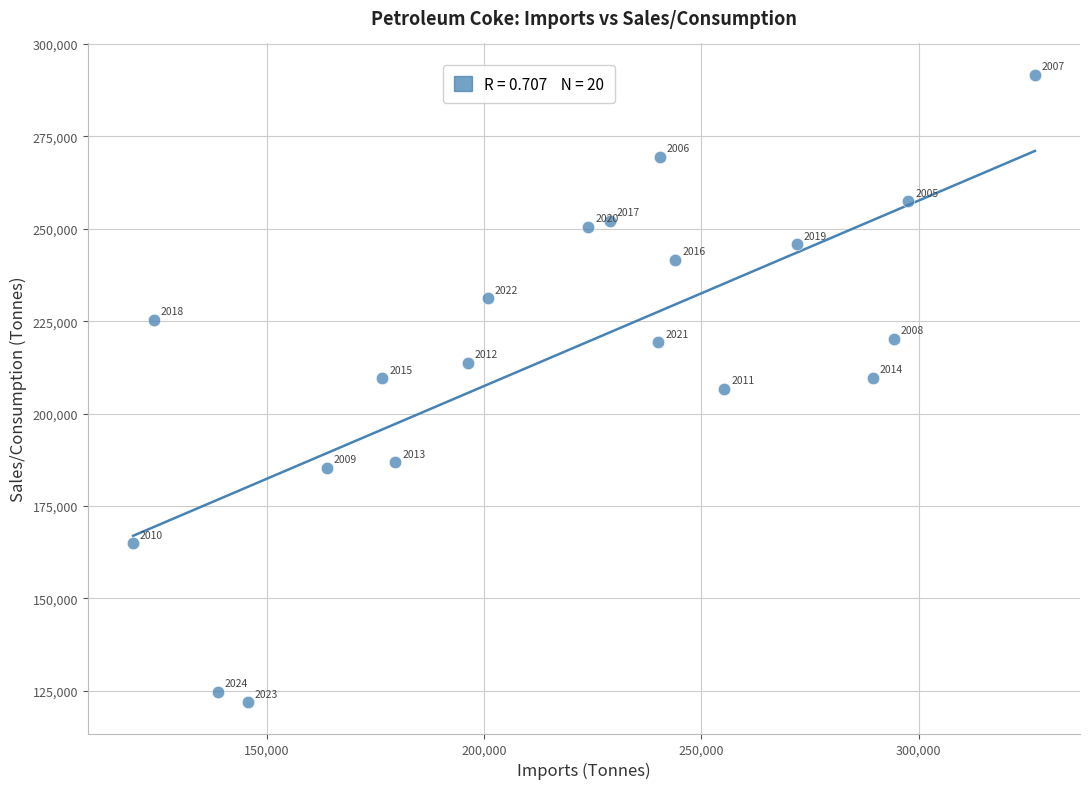

What Y value in the scatter plot is closest to 206790?

206675